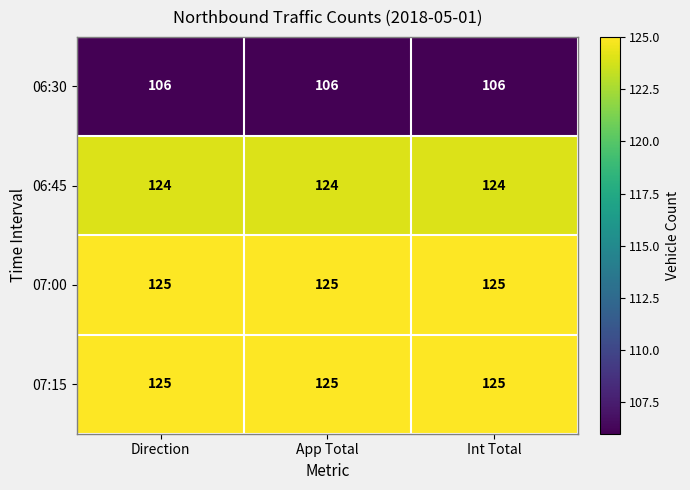

What is the minimum value shown in the chart?

106